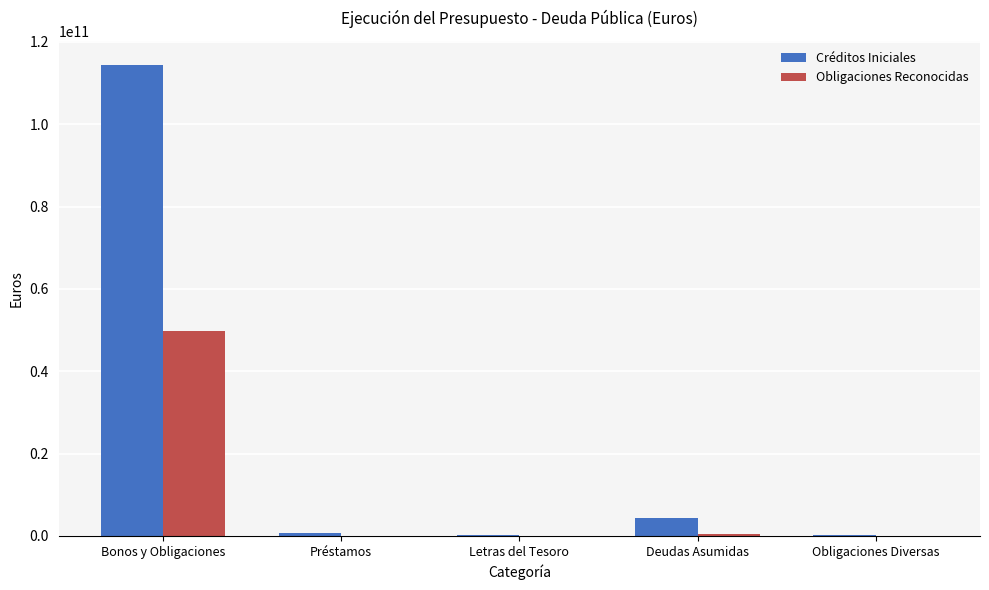

What is the sum of the Créditos Iniciales values at Préstamos and Bonos y Obligaciones?

115248295730.0